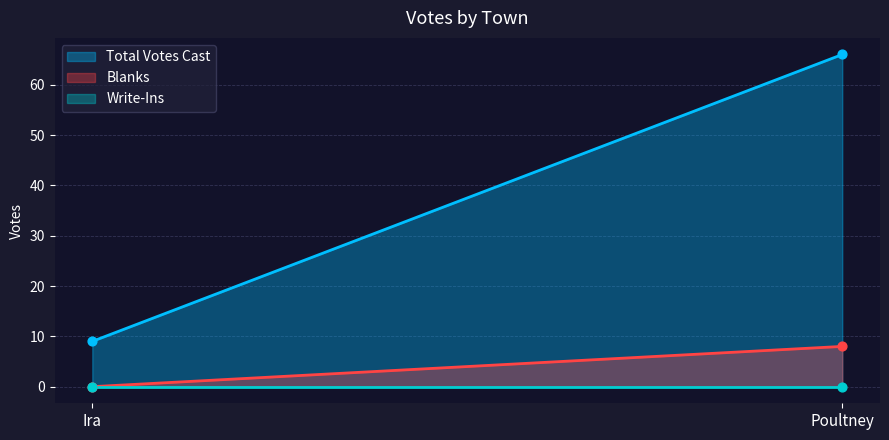

What is the total value across all series at Ira?

9